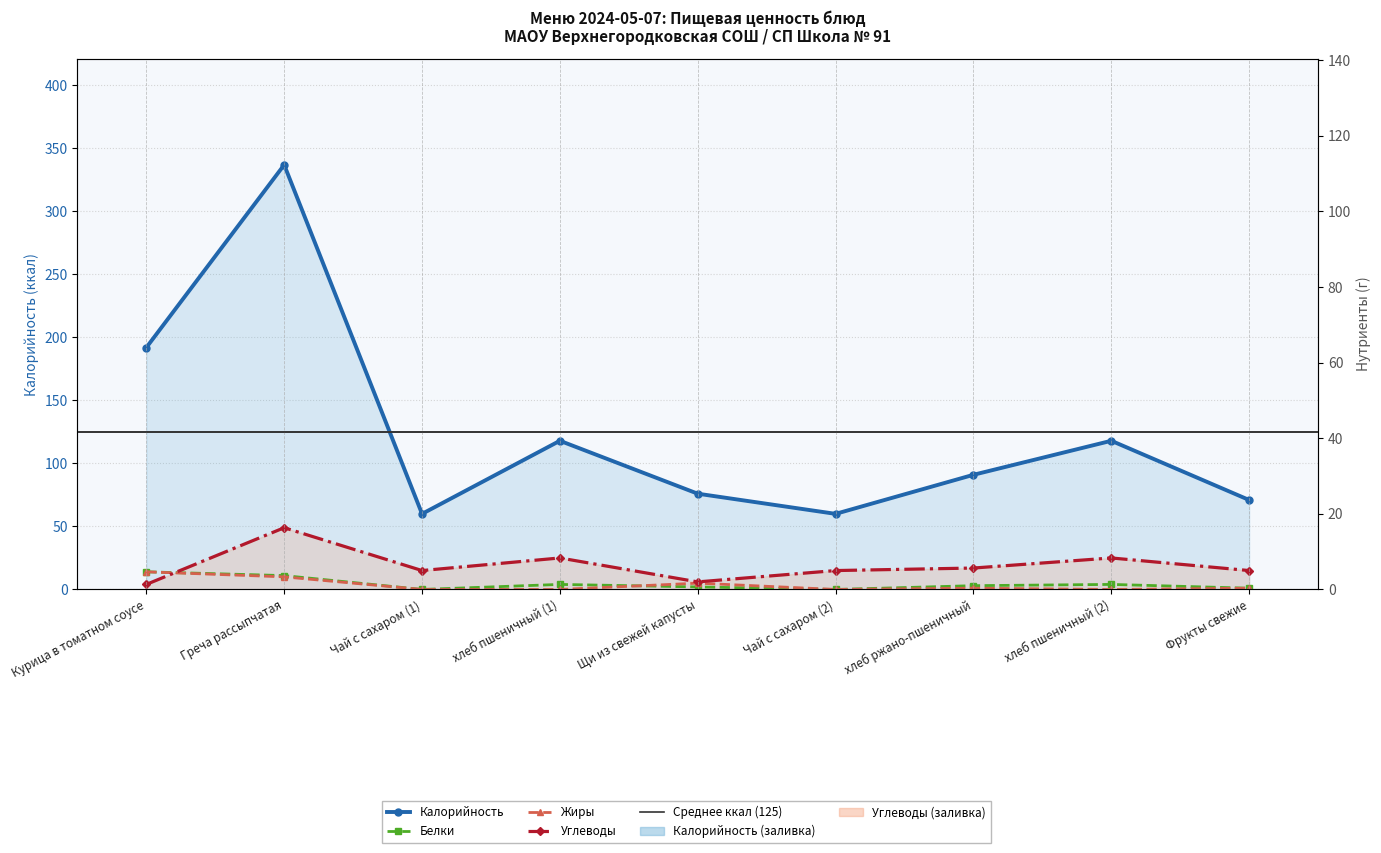

At which category does Калорийность reach its first local peak?

Греча рассыпчатая